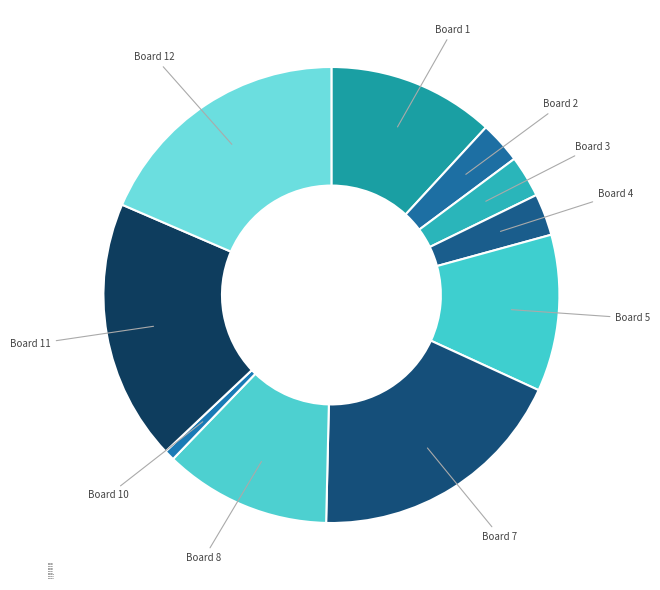

Count the number of slices in the pie.

10